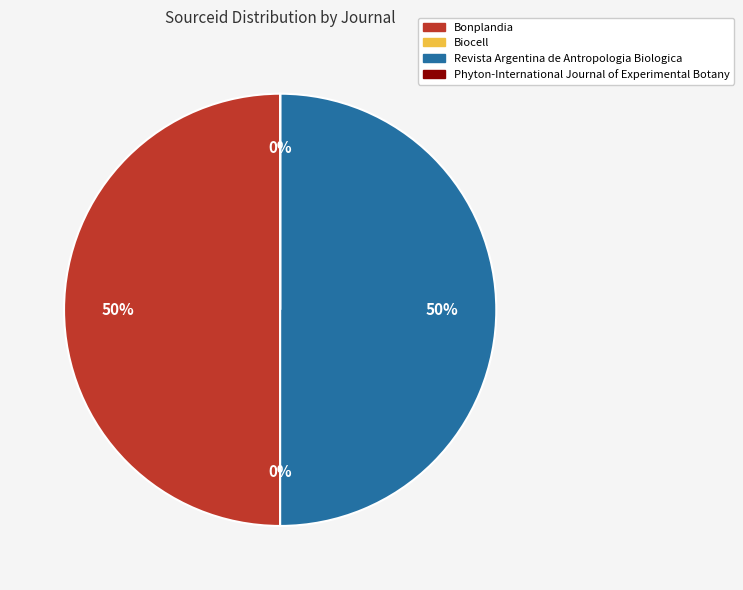

Do Bonplandia and Revista Argentina de Antropologia Biologica together represent more than half of the pie?

Yes